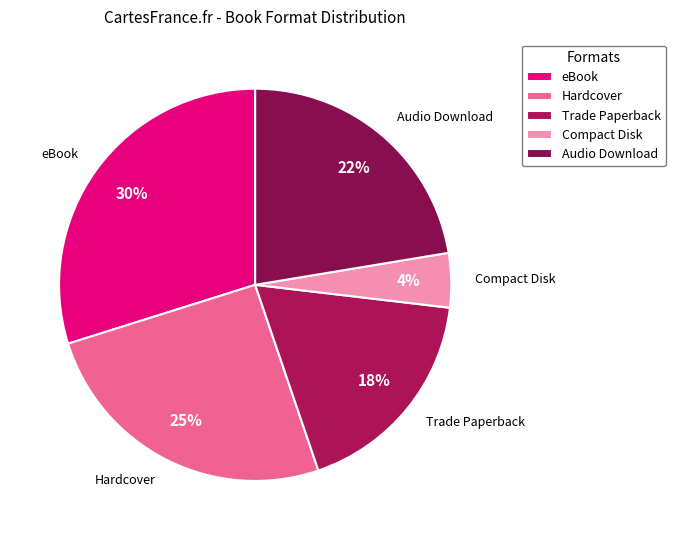

Is the sum of Audio Download and Compact Disk greater than half?

No